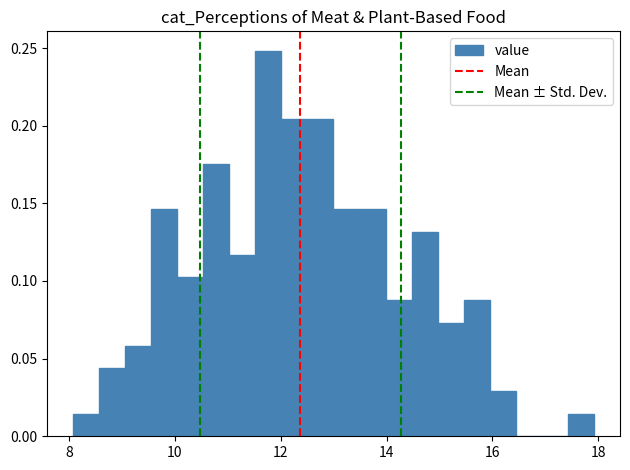

Read against the x-axis, roughly where is the centre of the tallest bar?

11.8